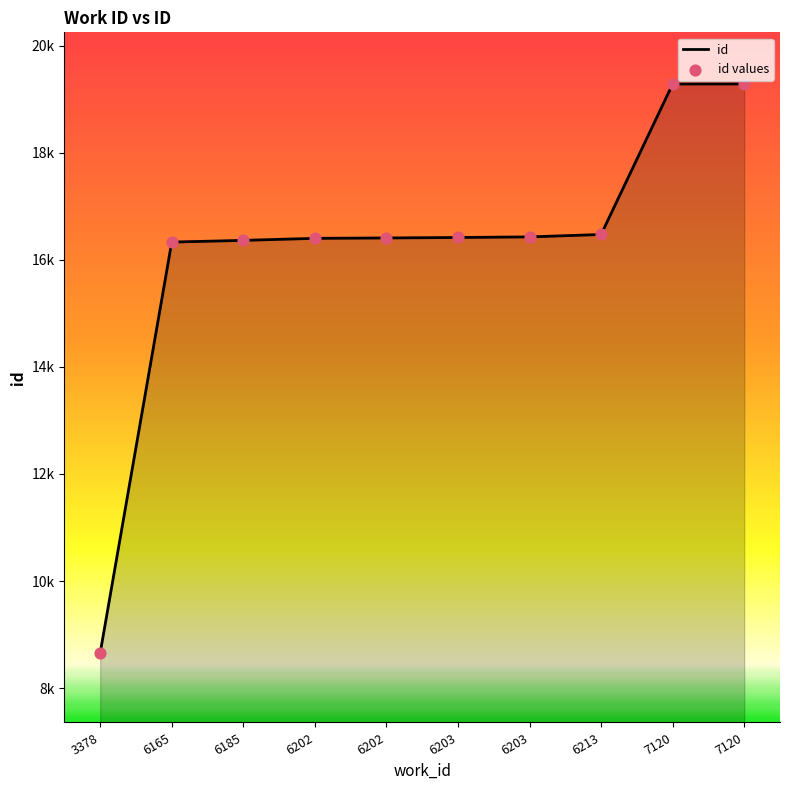

What is the change in value from 6203 to 7120?

+2868